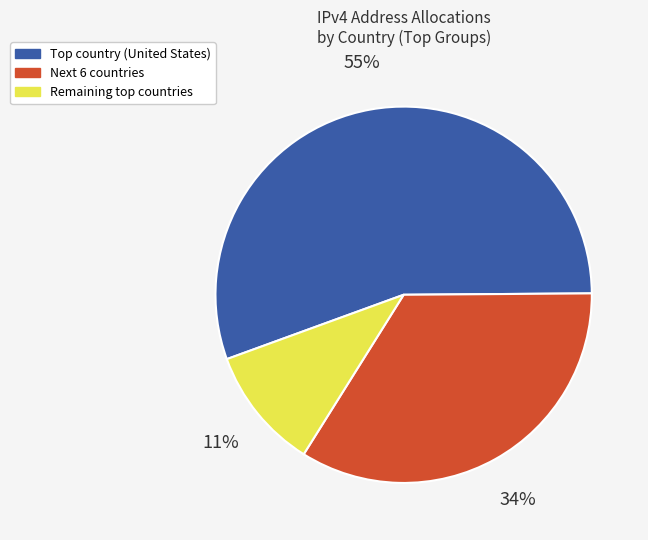

Is there any slice that represents more than half of the pie?

Yes